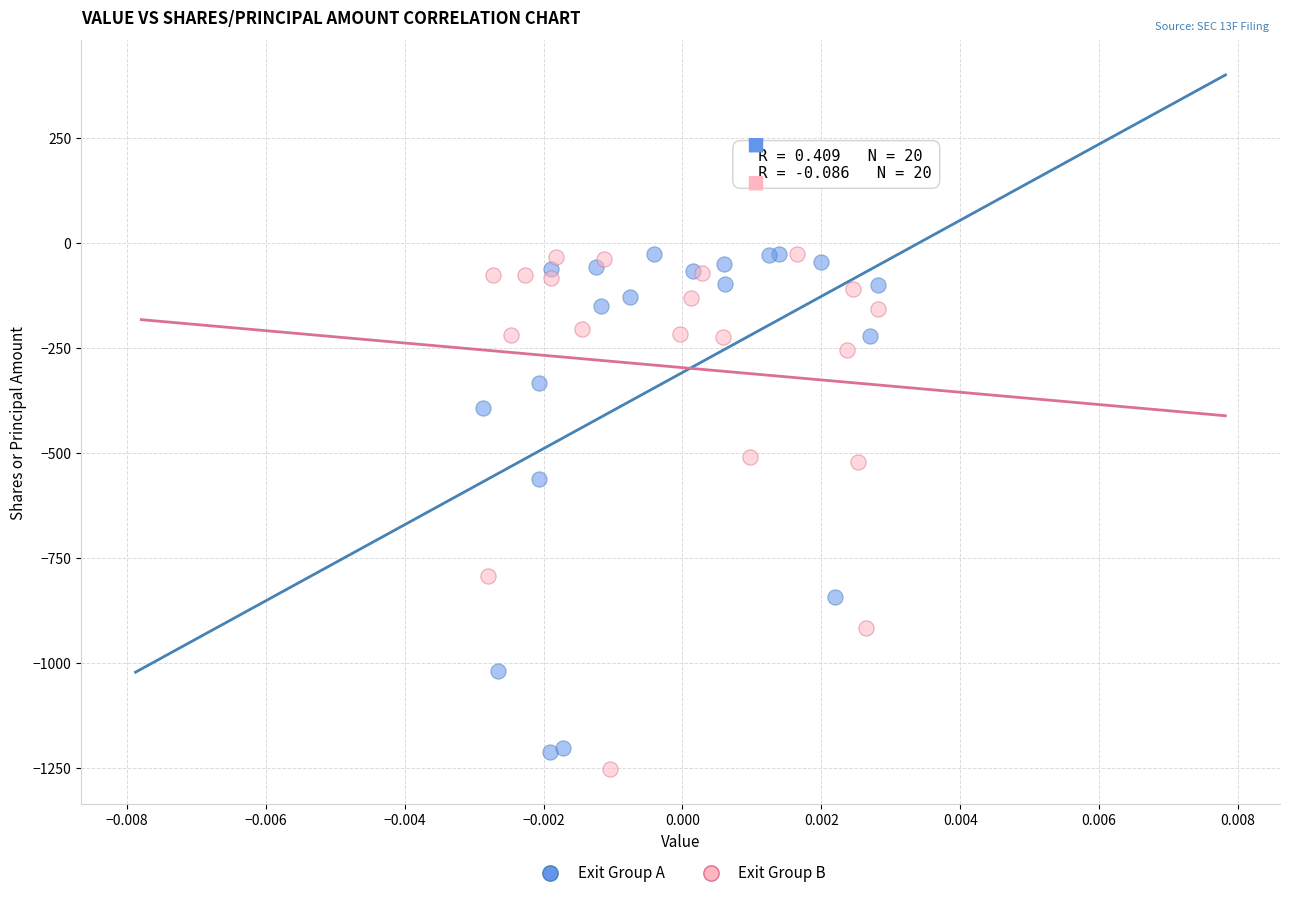

What are all the series names shown in the legend?

Exit Group A, Exit Group B